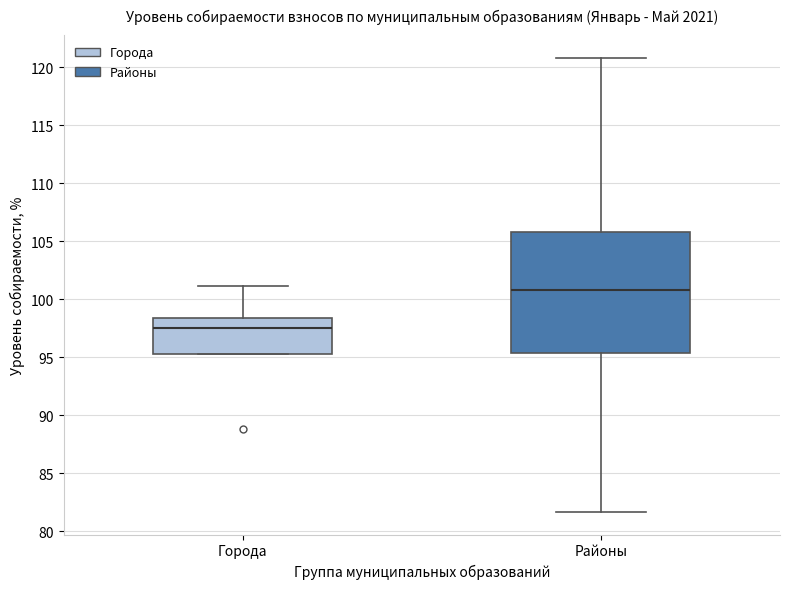

Comparing the boxes themselves (not the whiskers), which one is the tallest?

Районы